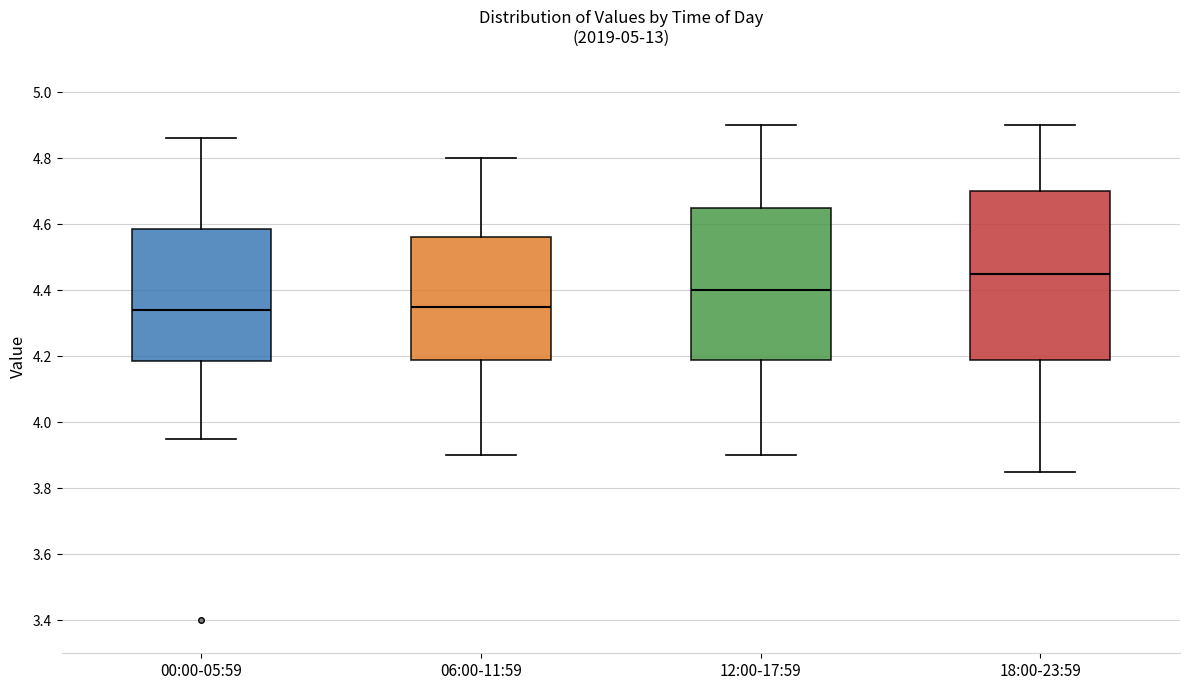

Comparing the boxes themselves (not the whiskers), which one is the tallest?

18:00-23:59